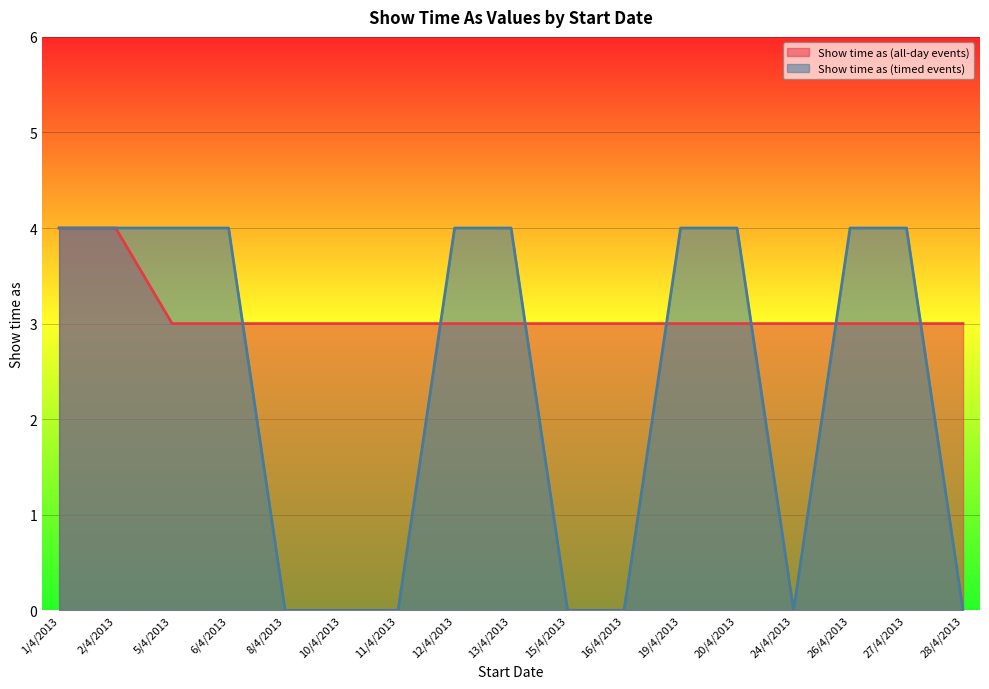

The Show time as (all-day events) series shows 4 at 26/4/2013. True or false?

False